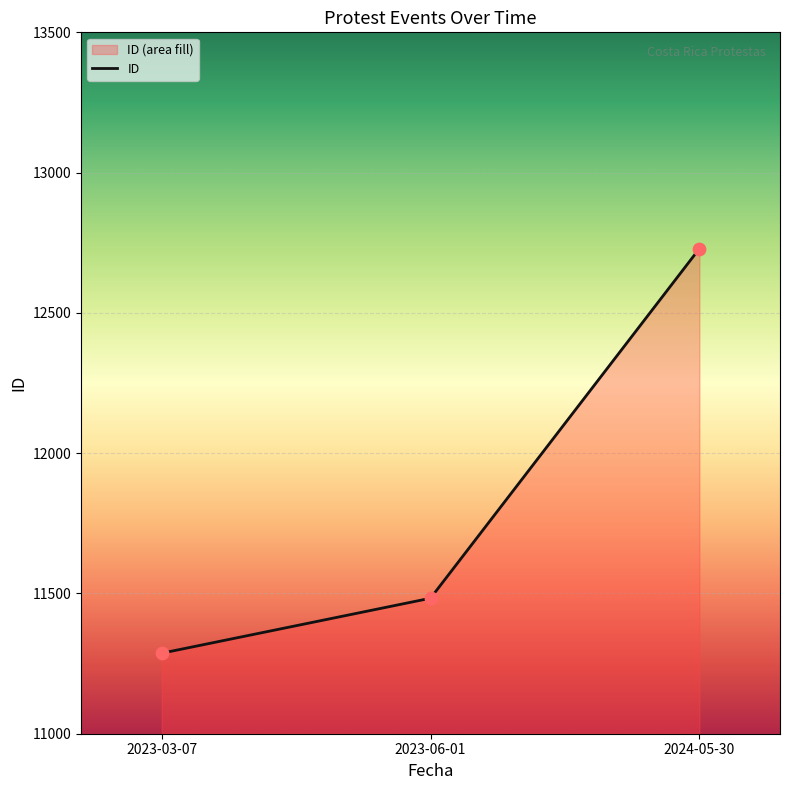

What is the change in value from 2023-03-07 to 2023-06-01?

+196